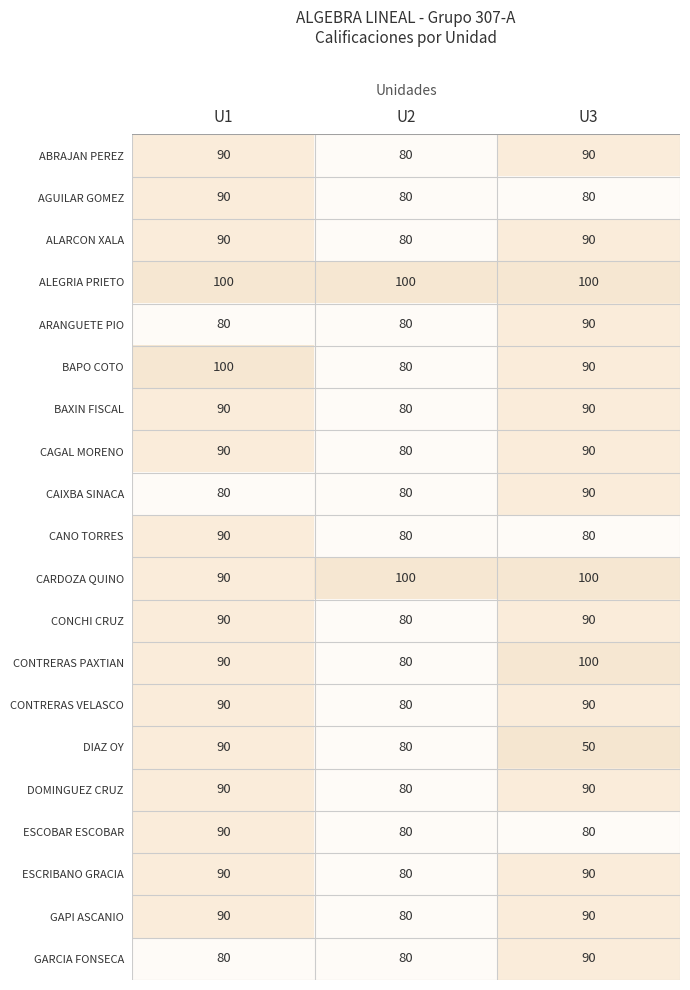

The AGUILAR GOMEZ series shows 107 at U3. True or false?

False